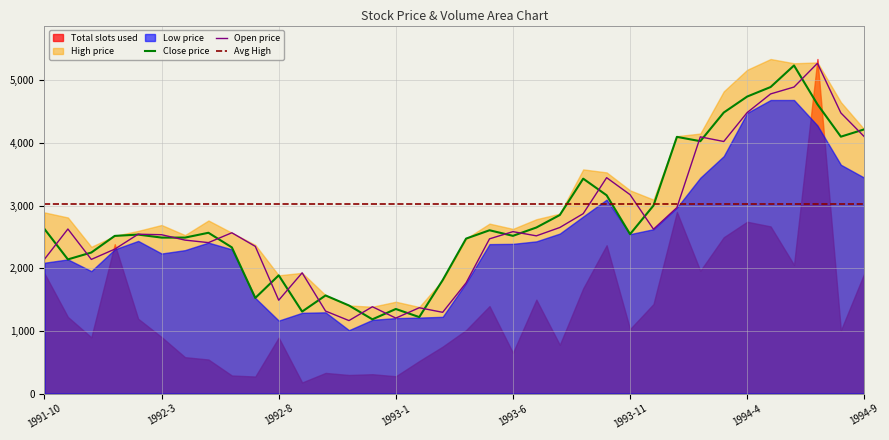

At which category does the chart reach its peak across all series?

33